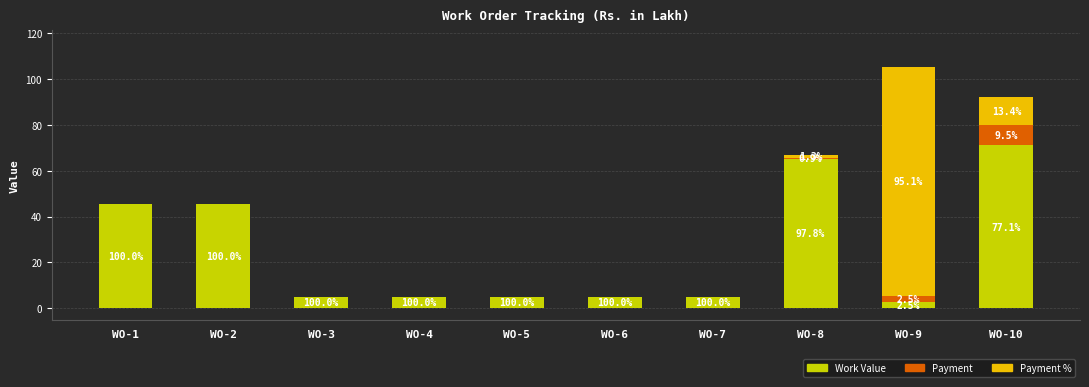

At which category is the sum across all series the highest?

WO-9